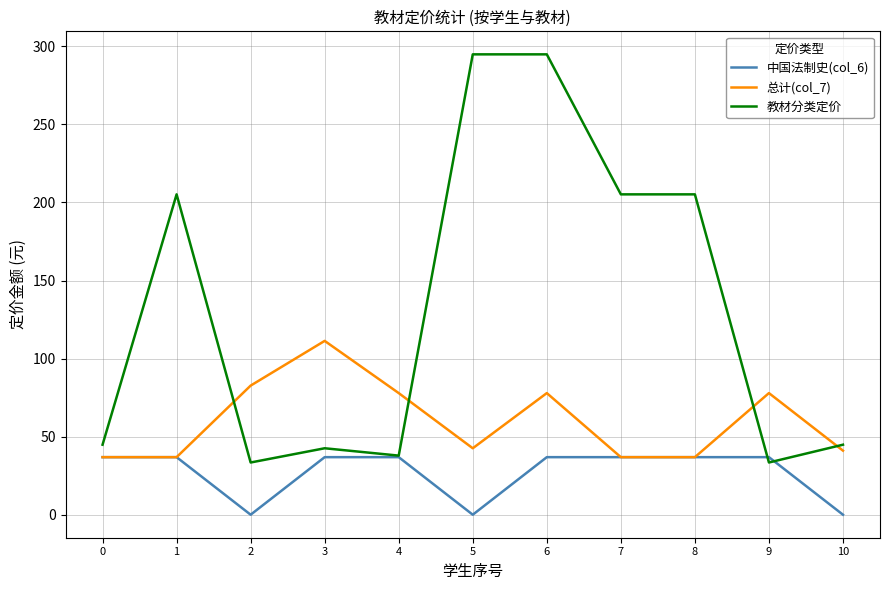

The value of 教材分类定价 at 1 is 341.3. True or false?

False